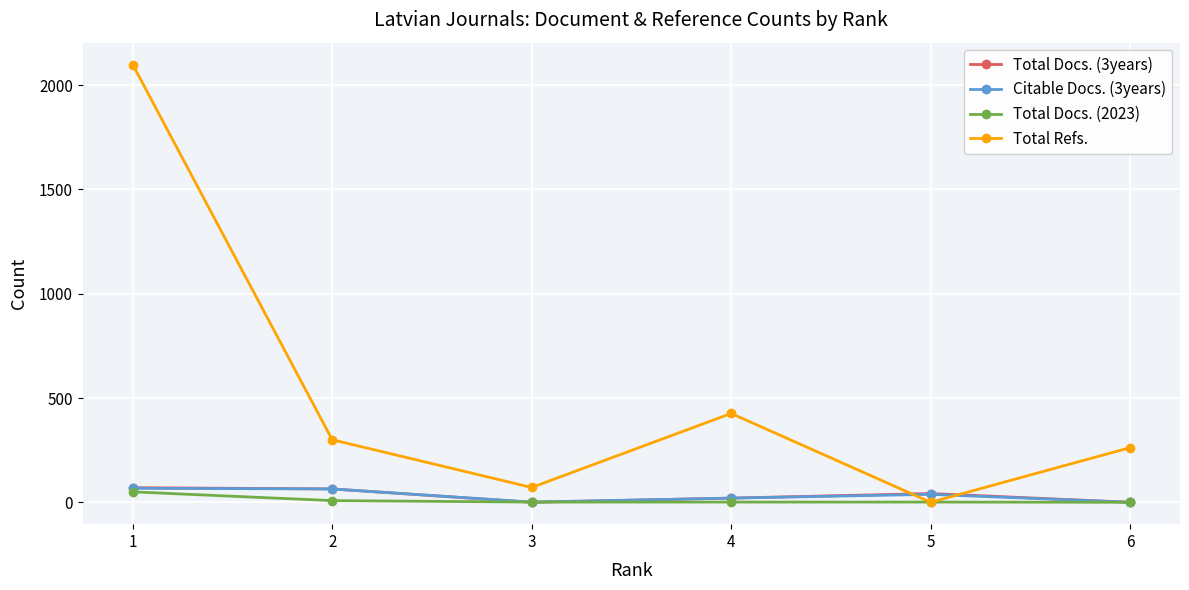

What is the difference between the second highest and minimum values in the Citable Docs. (3years) series?

64